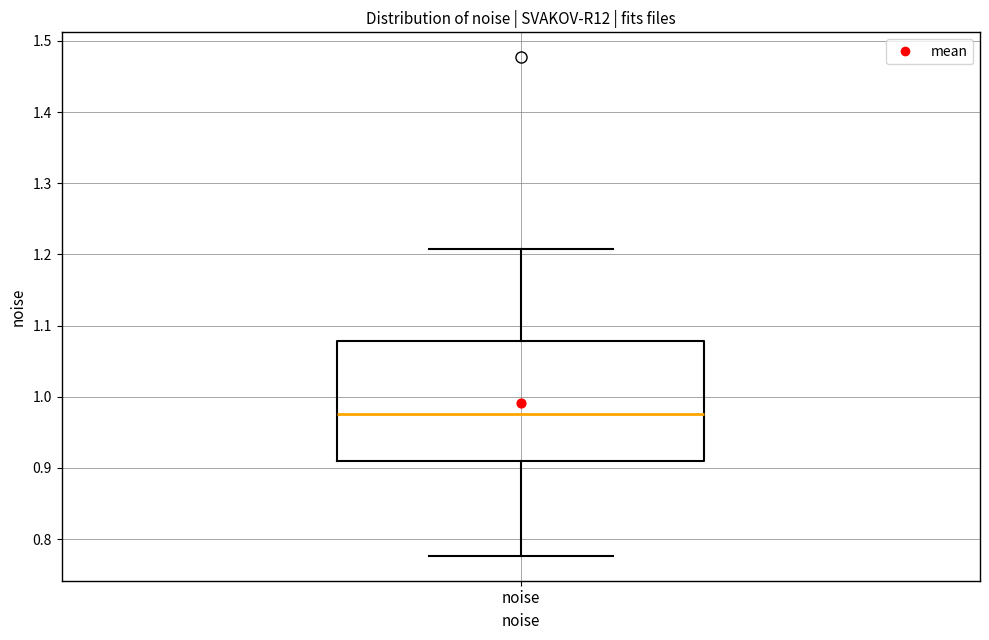

Read this box plot against the y-axis: the position of the median line, the range covered by the box, and the ends of both whiskers. The values are not printed on the chart, so give them approximately, as read against the axis.

median 0.98, box 0.91 to 1.08, whiskers 0.78 to 1.21